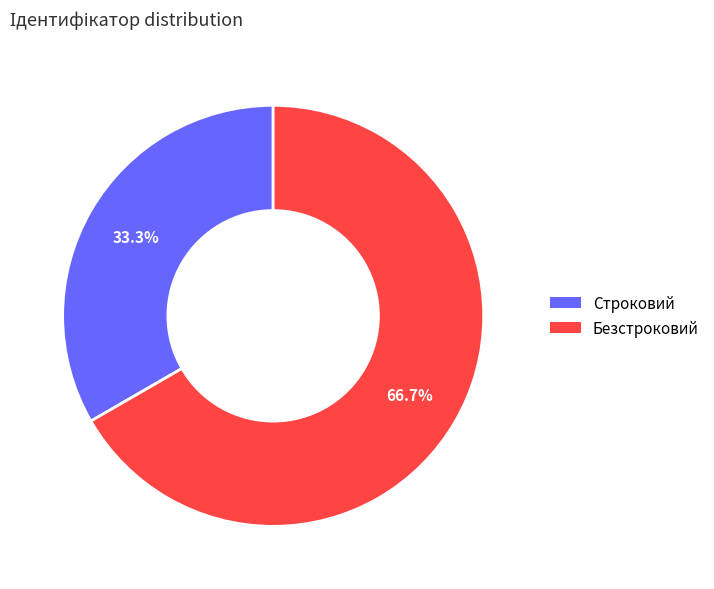

Approximately how many times larger is the value at Безстроковий compared to Строковий?

2.0